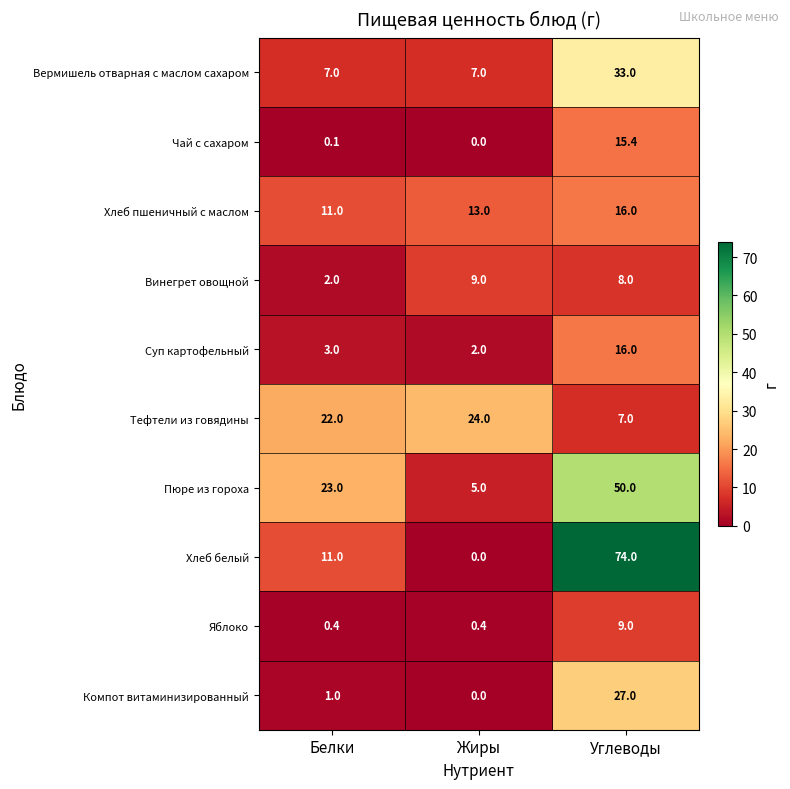

How many series are shown in this chart?

10